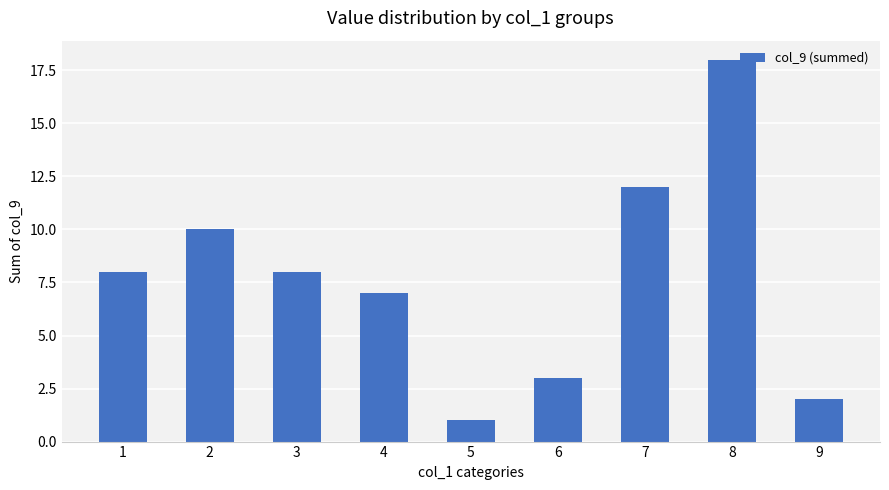

What is the value of the 6th bar from the left?

3